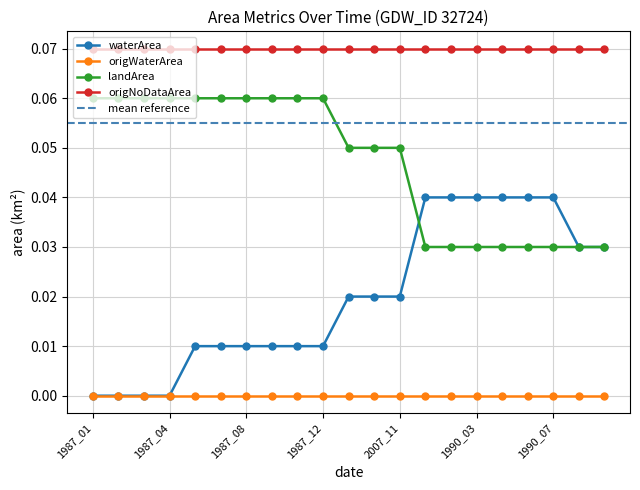

True or false: origWaterArea and landArea cross at least once.

False